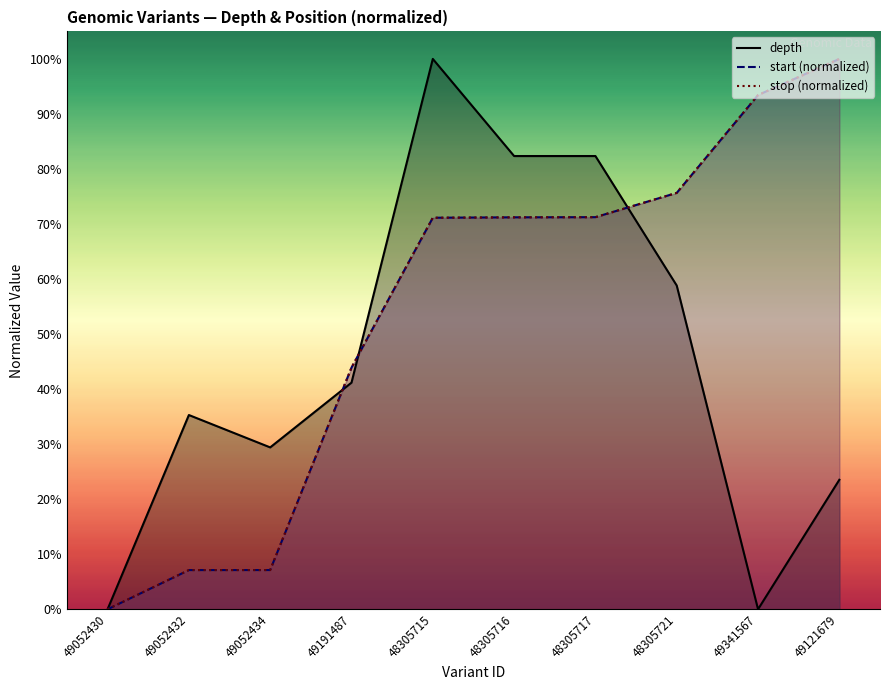

Which series has the largest range (max minus min)?

depth